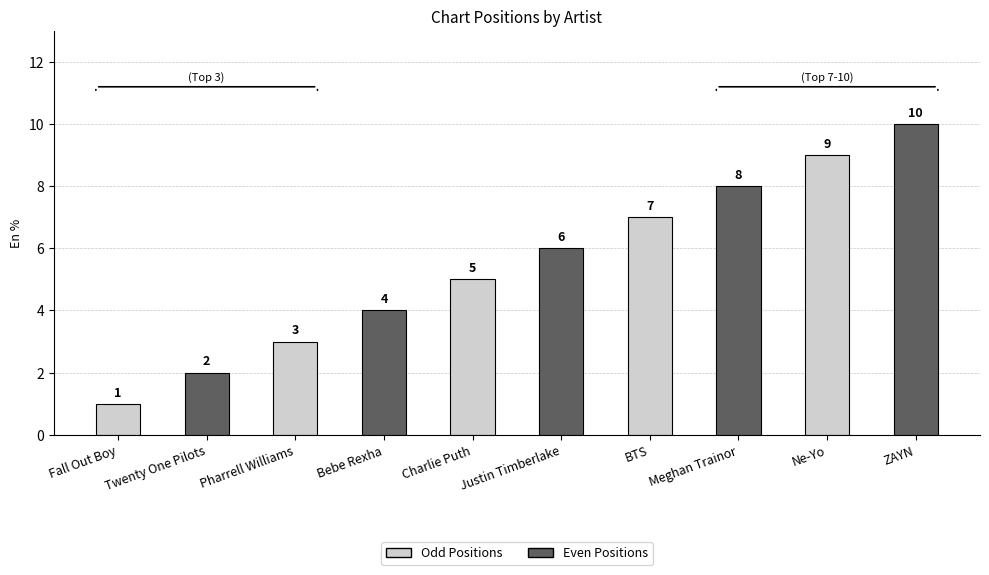

Which label corresponds to the smallest value in the chart?

Fall Out Boy